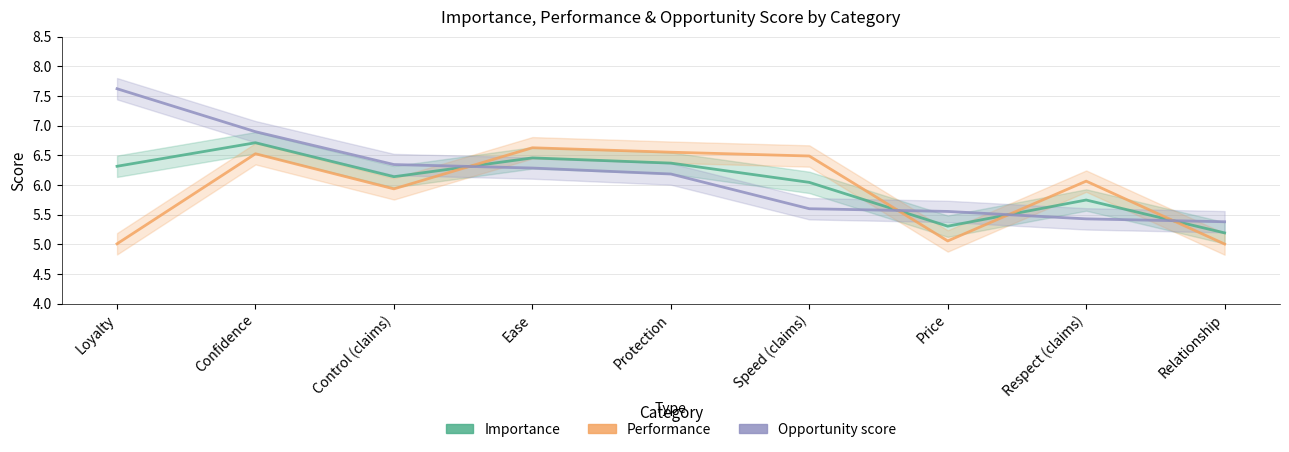

What value does the Opportunity score series have at Confidence?

6.9